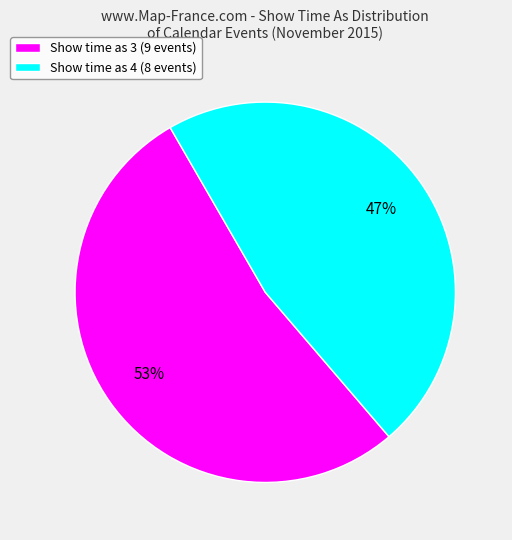

Count the number of slices in the pie.

2